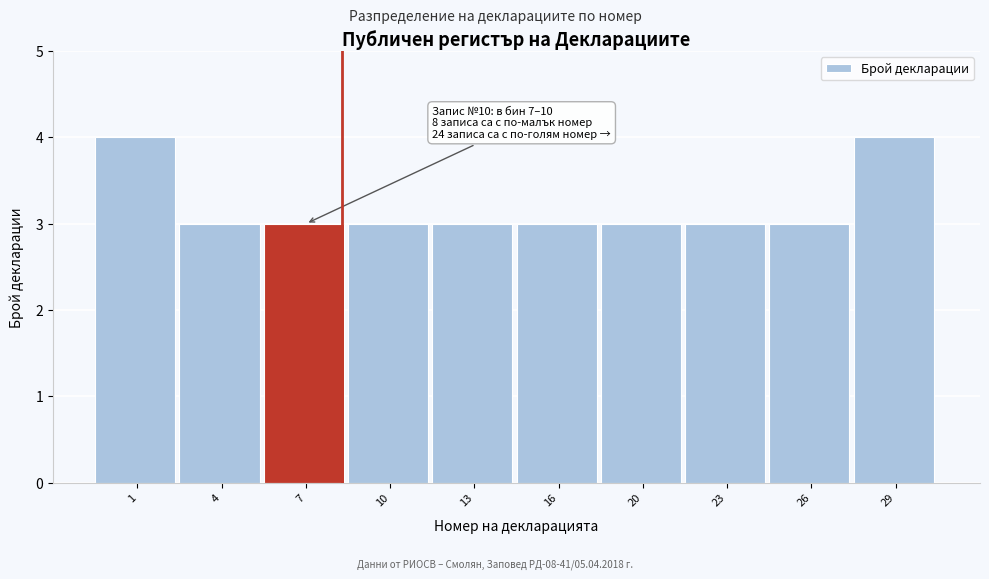

Reading left to right, what are all the values shown in this chart?

4	3	3	3	3	3	3	3	3	4